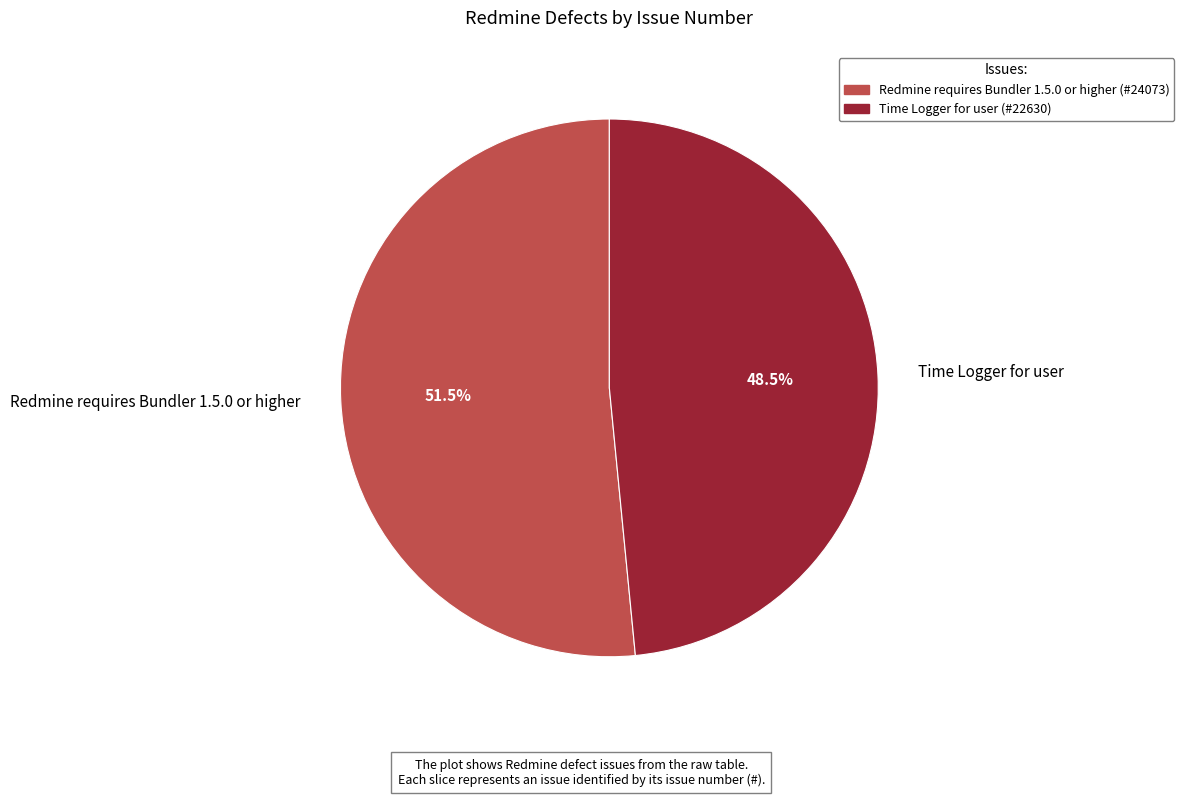

What is the total percentage of Redmine requires Bundler 1.5.0 or higher and Time Logger for user?

100.0%